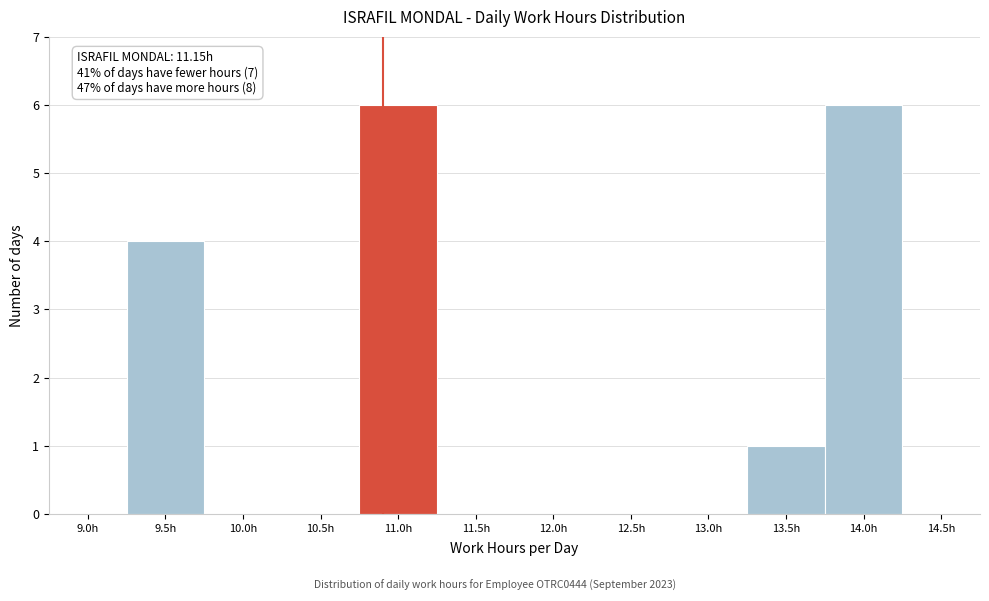

Reading left to right, extract all data points from this chart.

9.0h=0	9.5h=4	10.0h=0	10.5h=0	11.0h=6	11.5h=0	12.0h=0	12.5h=0	13.0h=0	13.5h=1	14.0h=6	14.5h=0